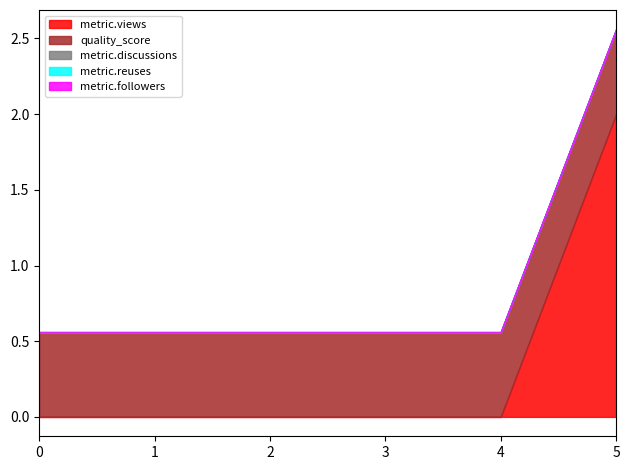

True or false: metric.views and metric.reuses cross at least once.

False